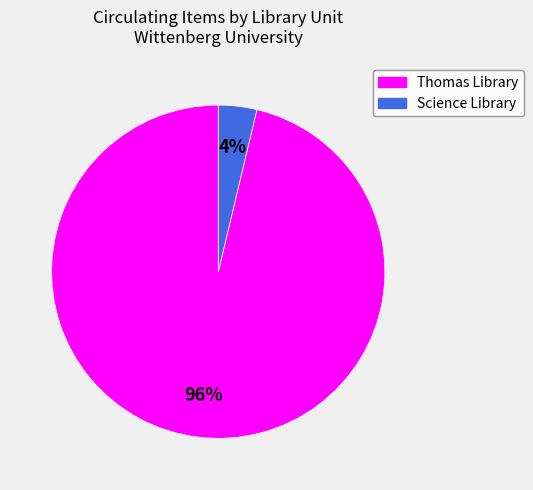

To the nearest percent, what portion does Thomas Library represent?

96%